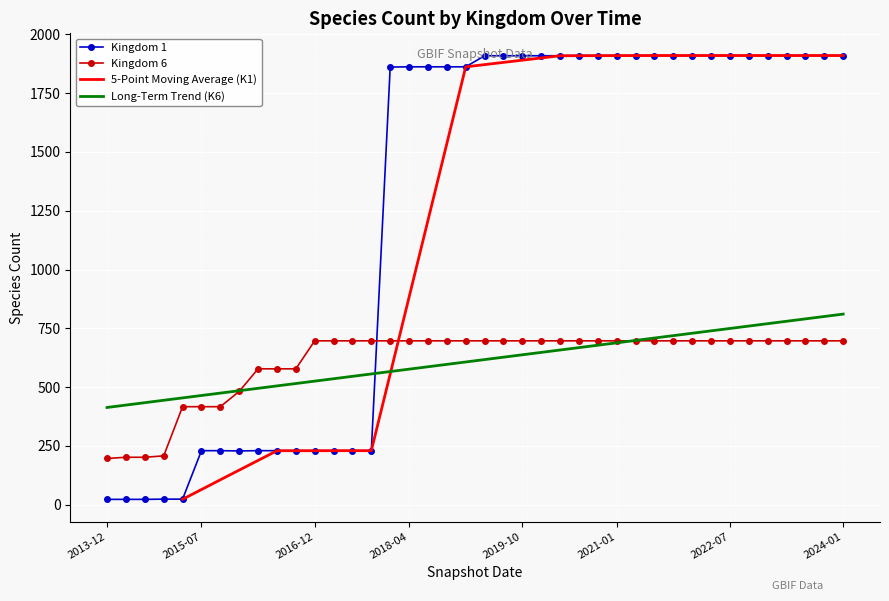

The value of Long-Term Trend (K6) at 2019-10 is 637.7. True or false?

True